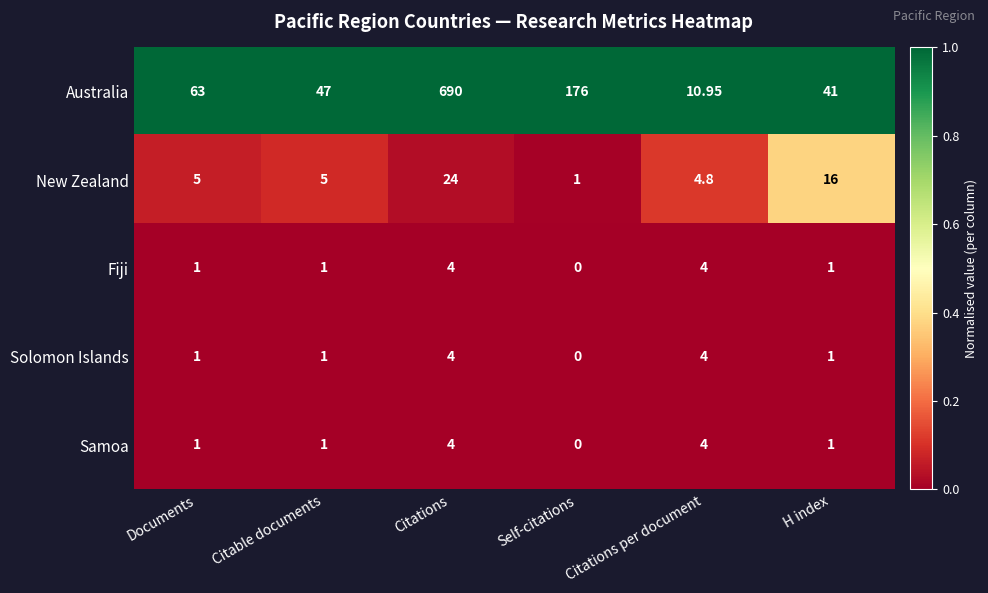

Which label corresponds to the smallest value in the chart?

Self-citations